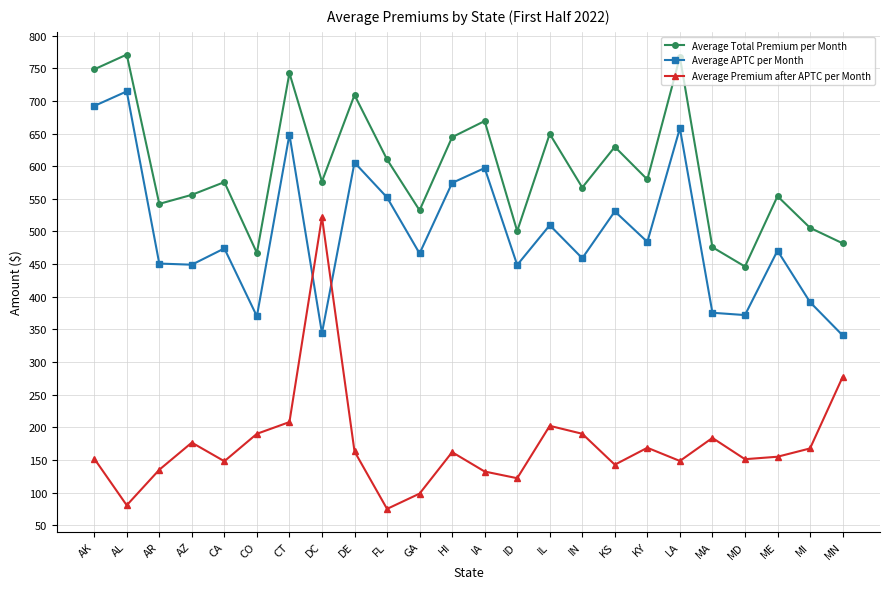

After their last crossing, which series has the higher values: Average Premium after APTC per Month or Average APTC per Month?

Average APTC per Month